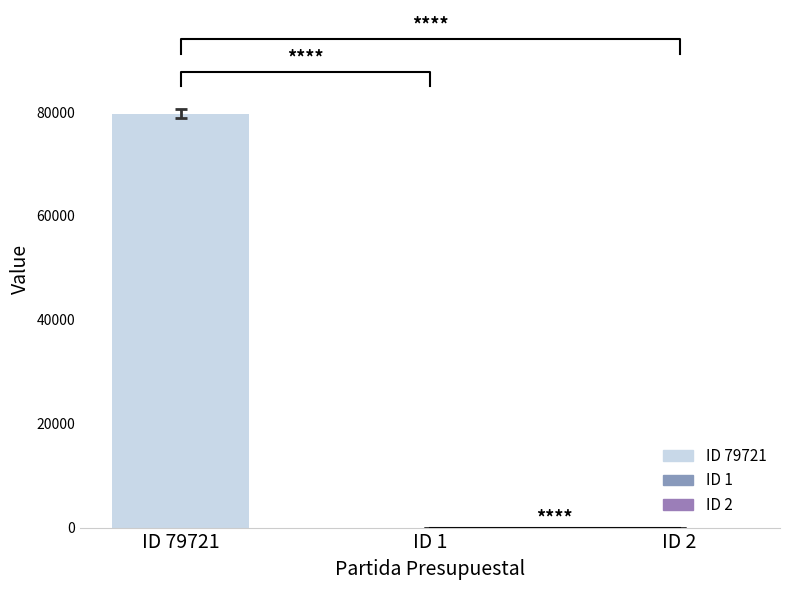

What is the change in value from 3 to 16?

+13